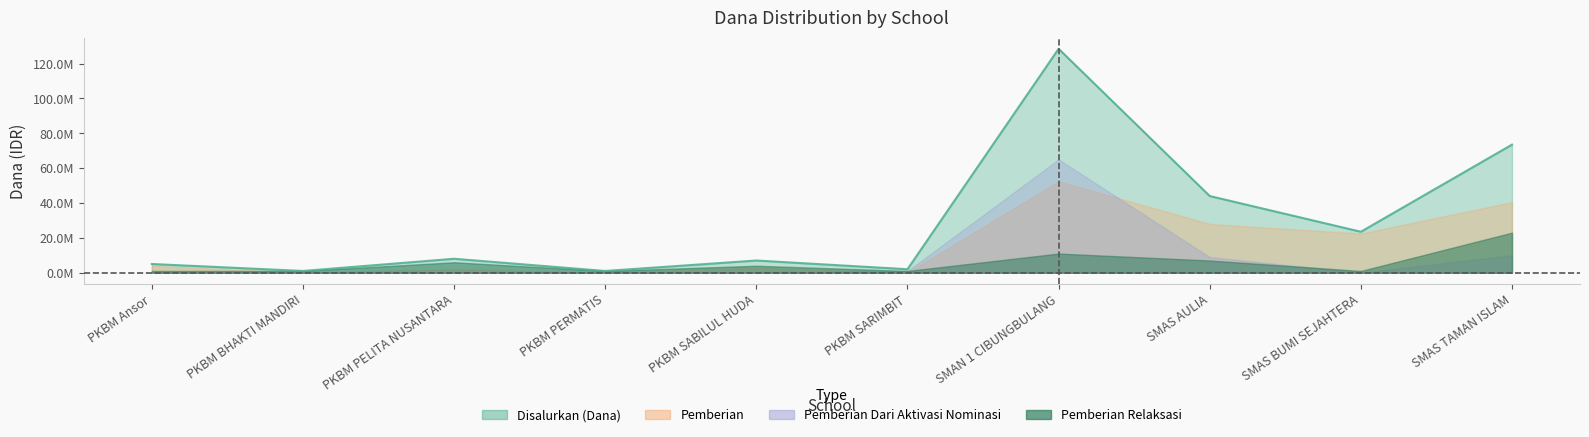

Where do Pemberian and Pemberian Relaksasi first cross each other?

PKBM Ansor and PKBM BHAKTI MANDIRI